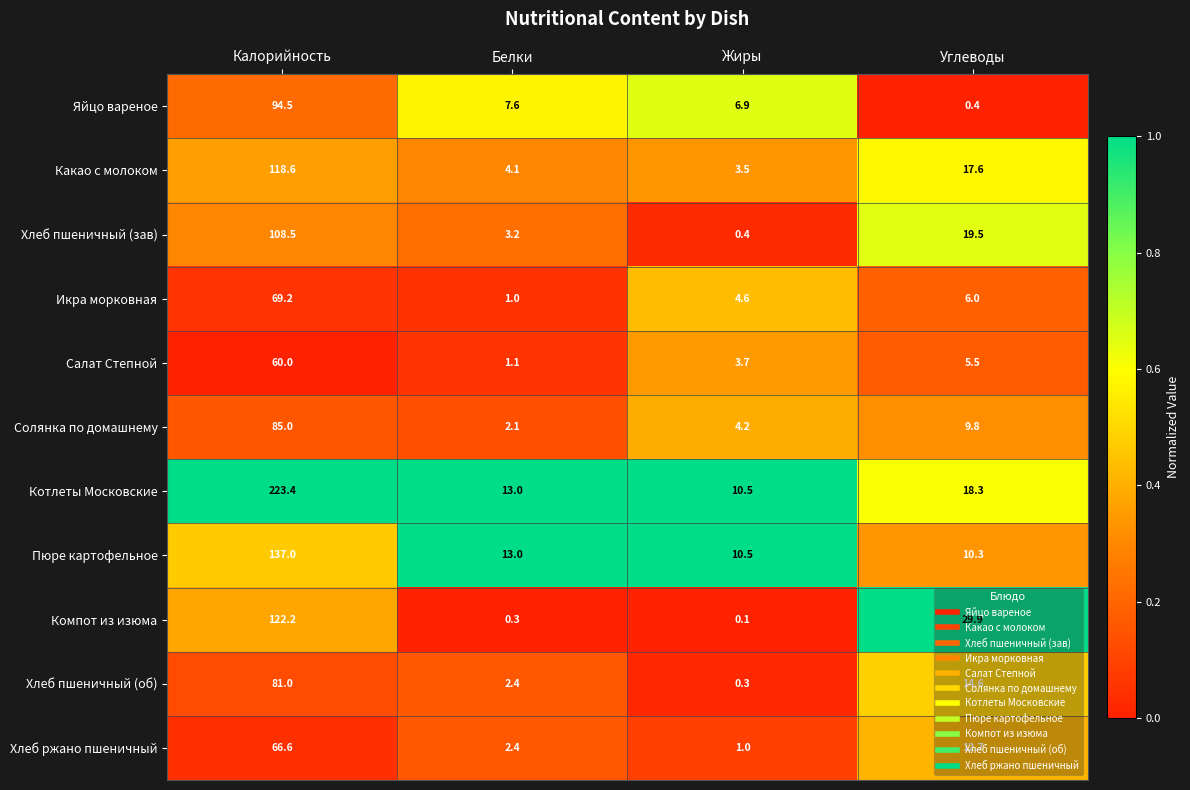

Which category has the lowest value in the Пюре картофельное series?

Углеводы